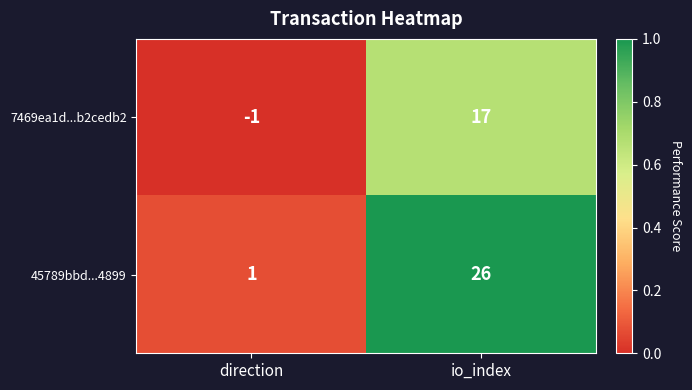

At which label is 7469ea1d...b2cedb2 closest to 8?

direction